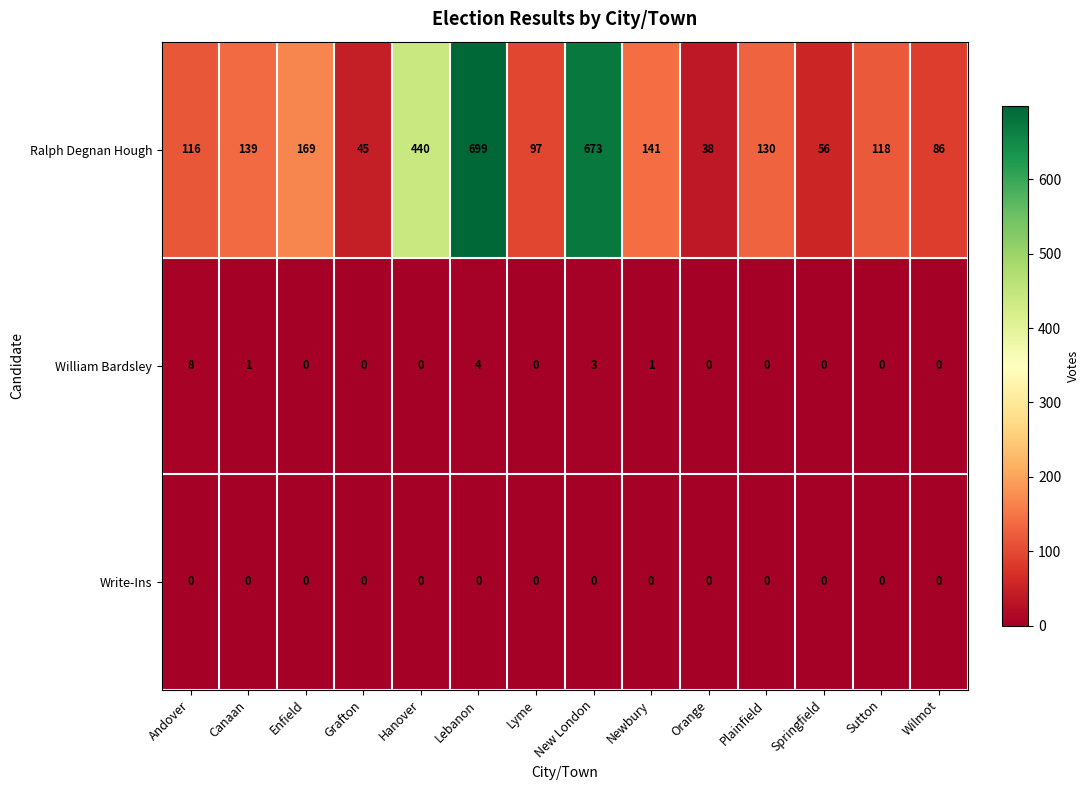

Which series has the largest range (max minus min)?

Ralph Degnan Hough